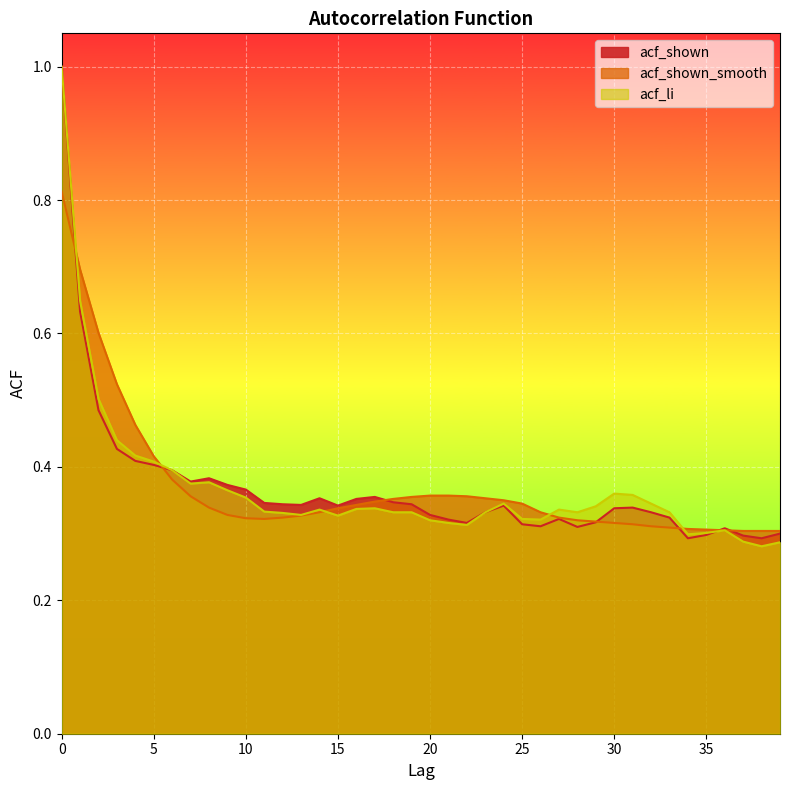

What is the sum of the acf_li values at 5 and 37?

0.7